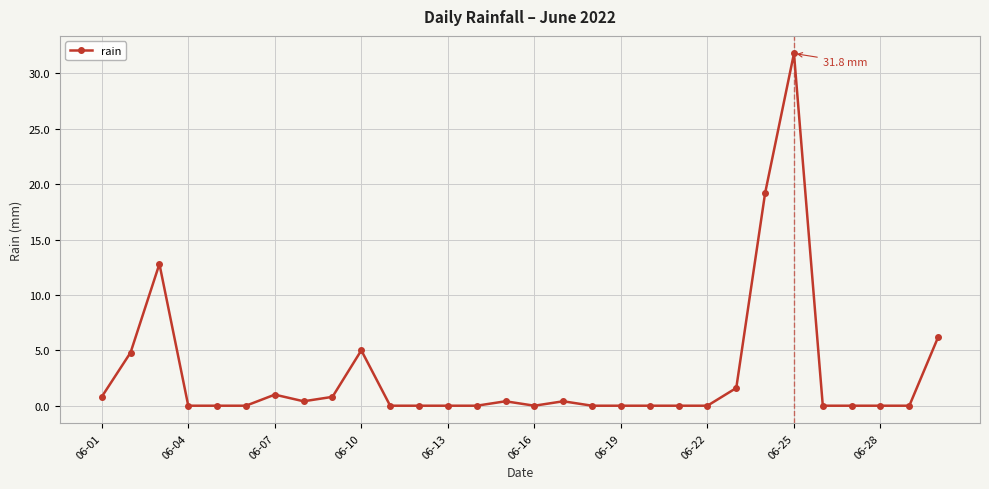

What is the sum of all values?

85.2